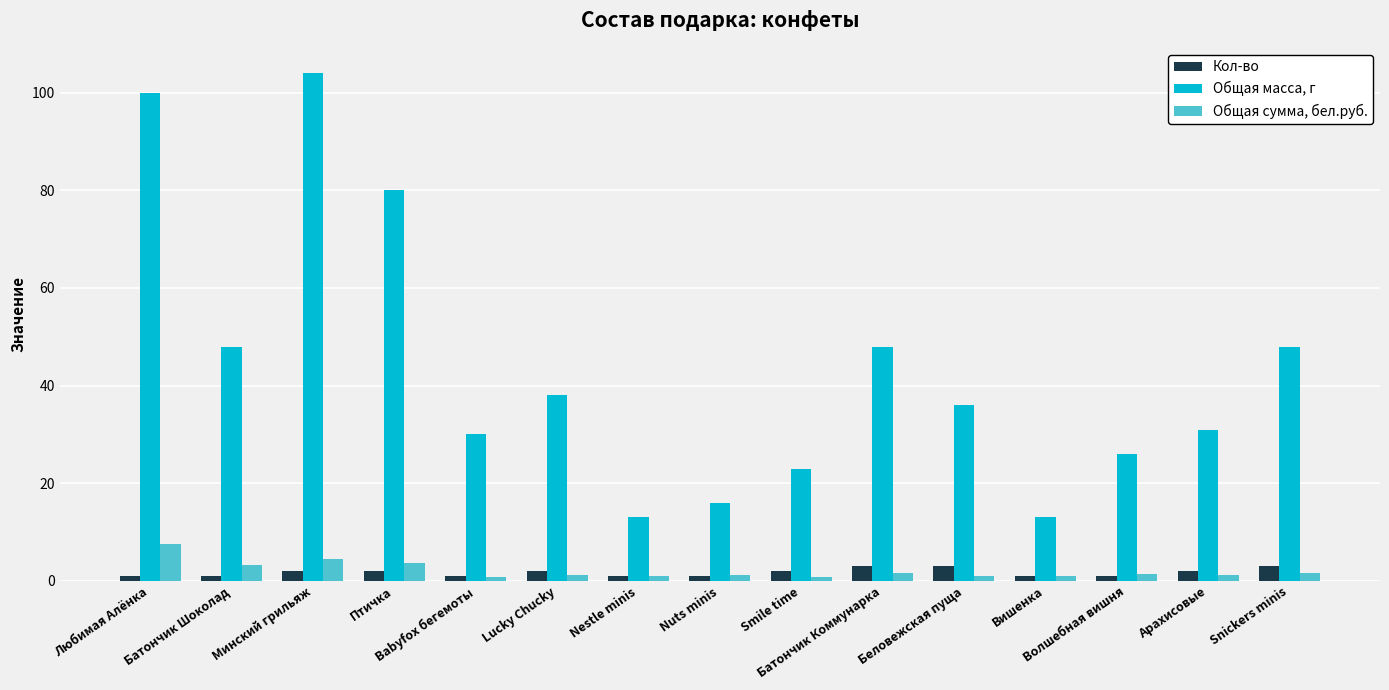

What are all the series names shown in the legend?

Кол-во, Общая масса, г, Общая сумма, бел.руб.